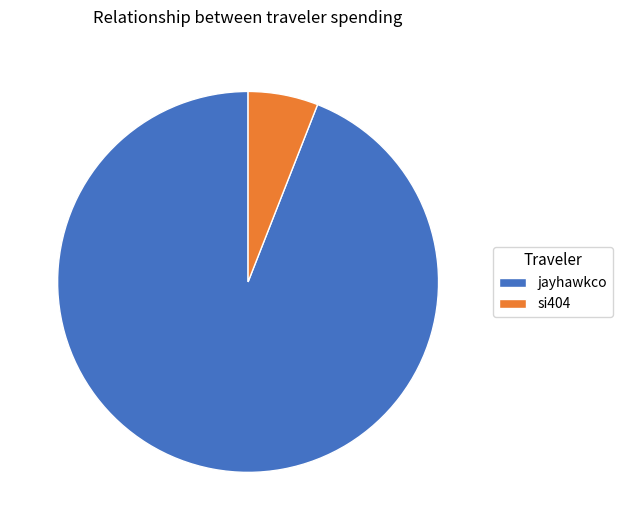

Which category has the smallest portion of the pie?

si404